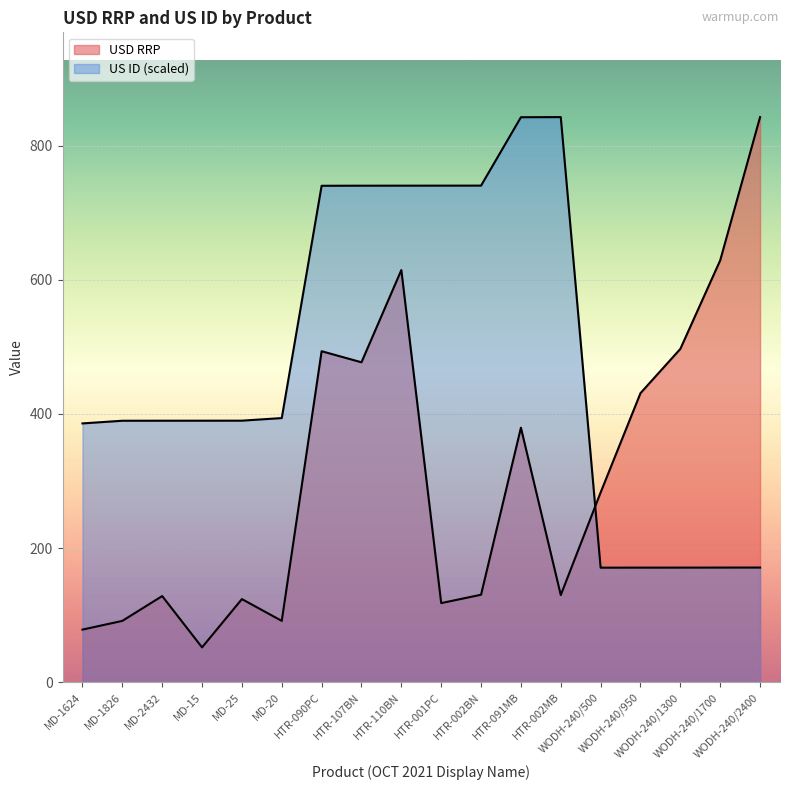

How many data points in US ID are less than 389?

6